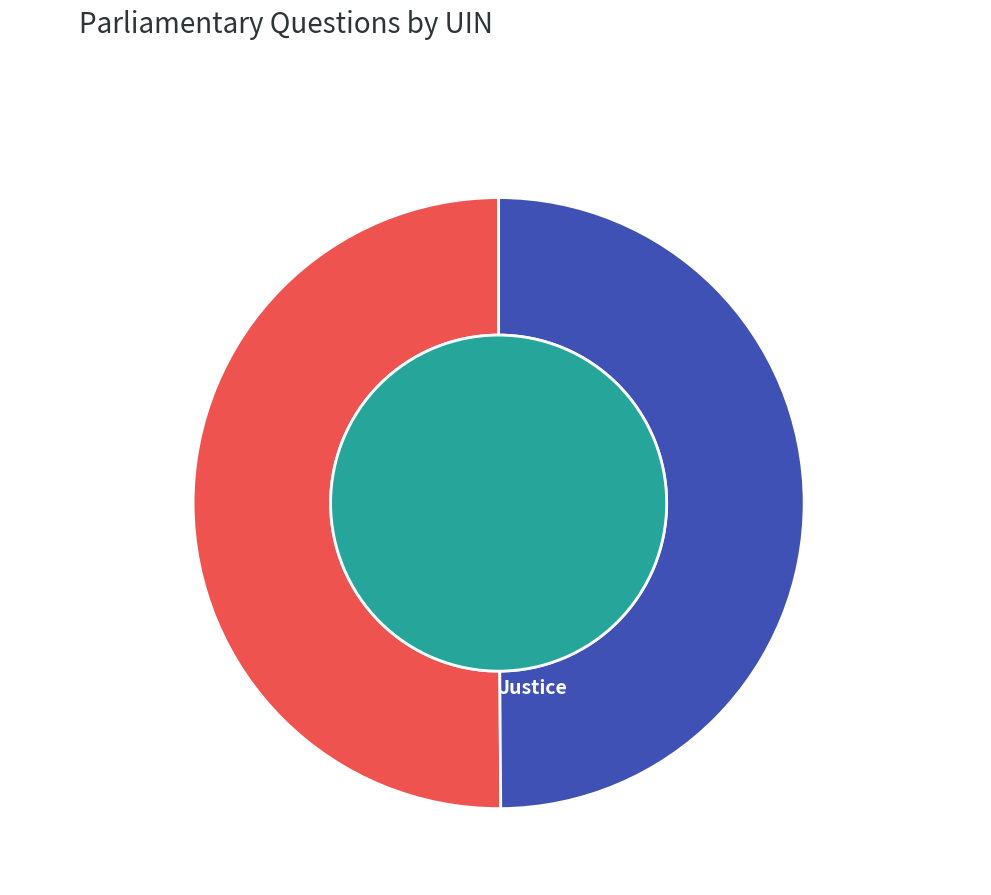

How many slices are in this pie chart?

2